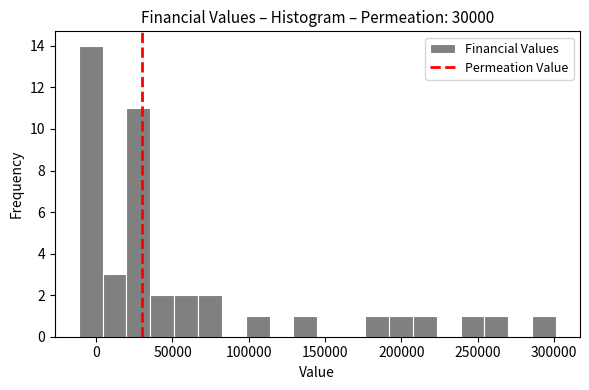

Around what value on the x-axis is the tallest bar? Give the approximate position of its centre, as read against the axis.

-5000